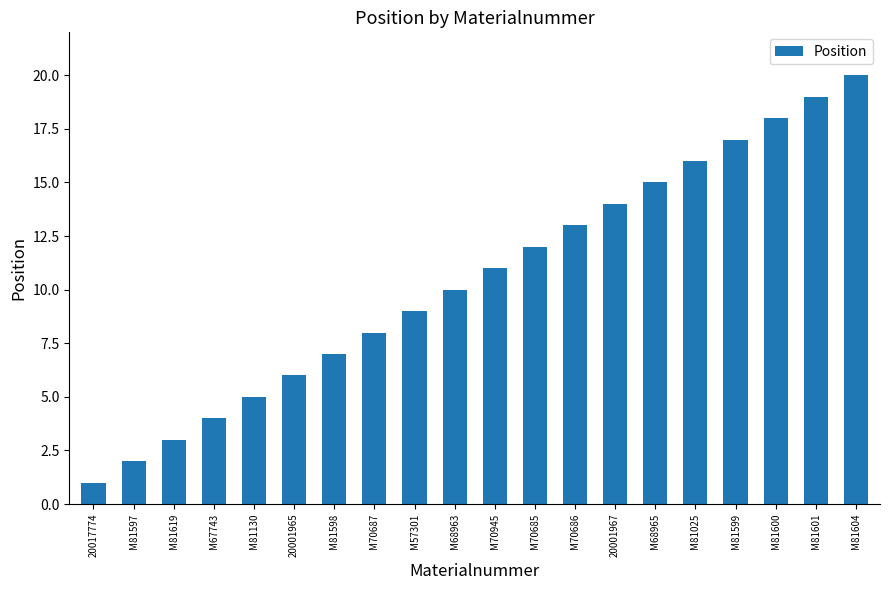

The value at M81598 is 7. True or false?

True